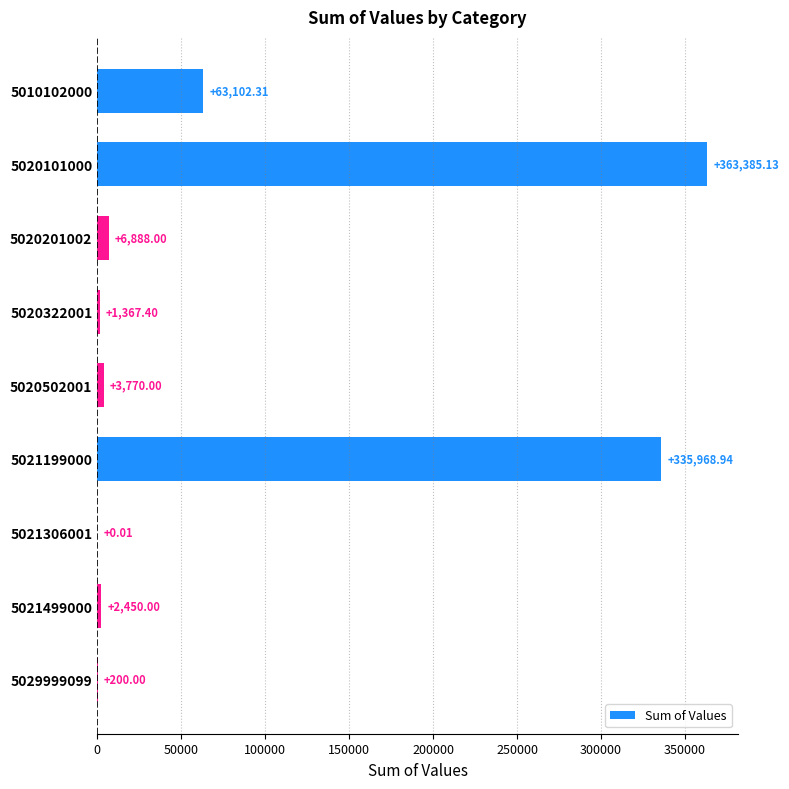

What is the sum of the values at 5029999099 and 5020101000?

363585.1